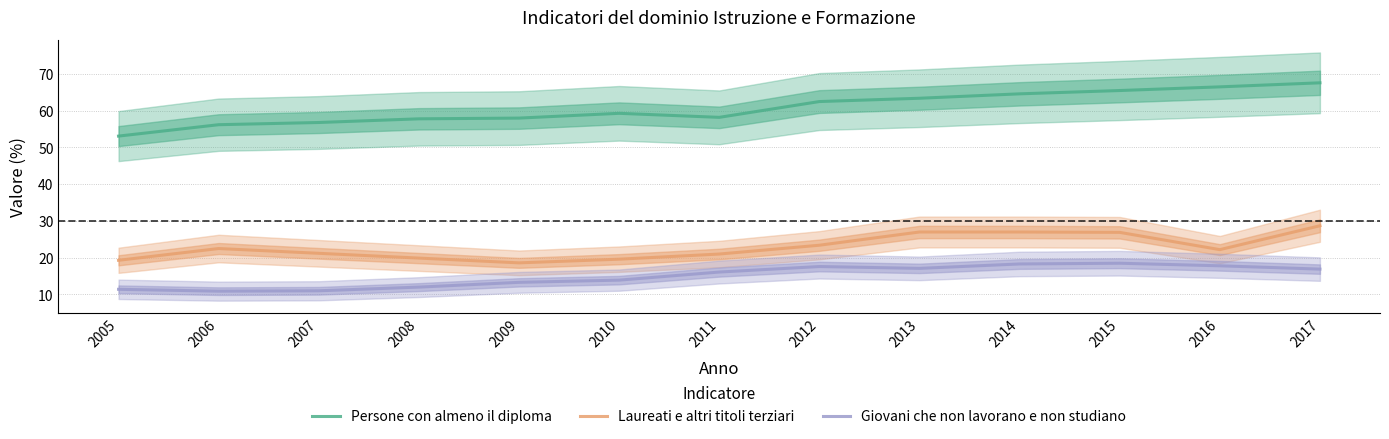

True or false: Laureati e altri titoli terziari has more than 2 interior local peaks.

False